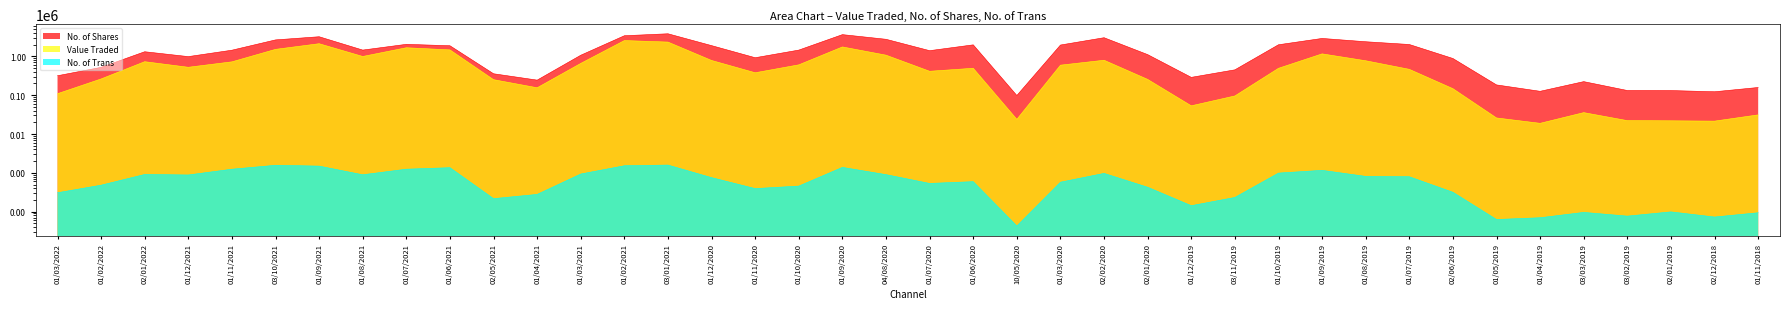

Which has a higher value, 01/09/2019 or 01/06/2020?

01/09/2019